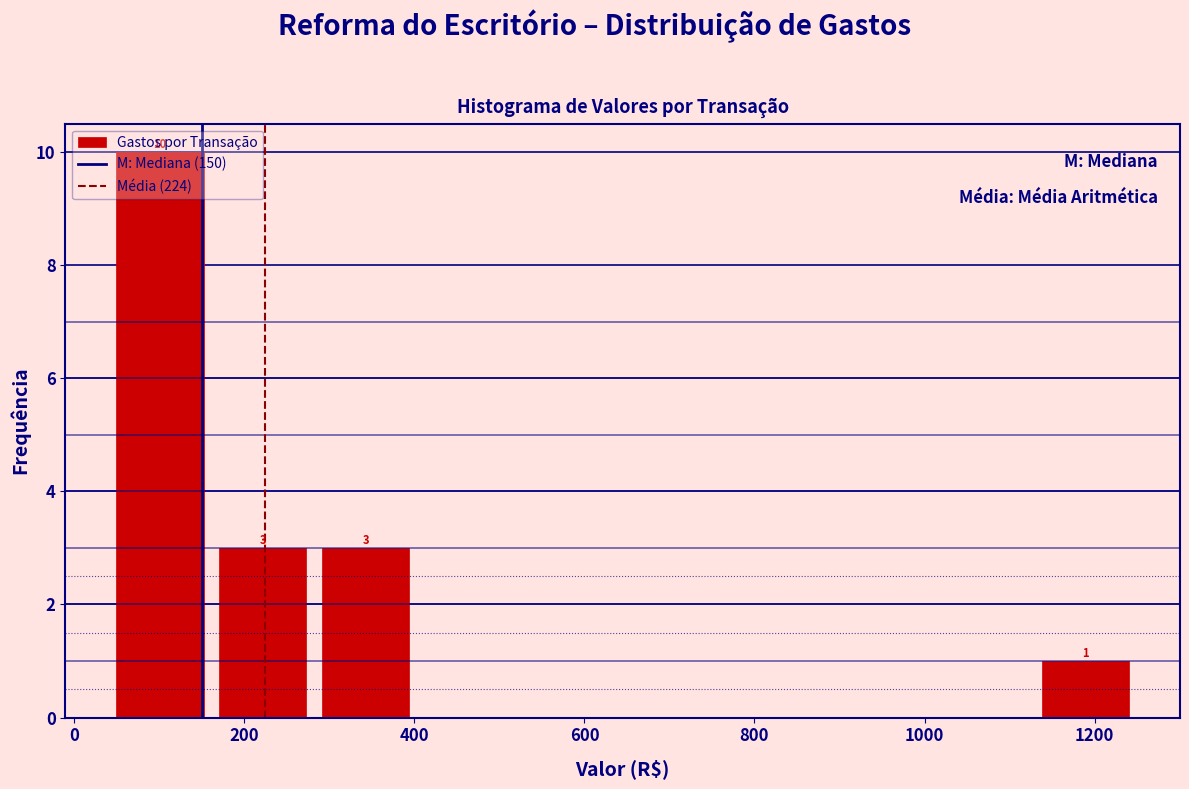

Over which range of the x-axis is the bar tallest?

40 to 160